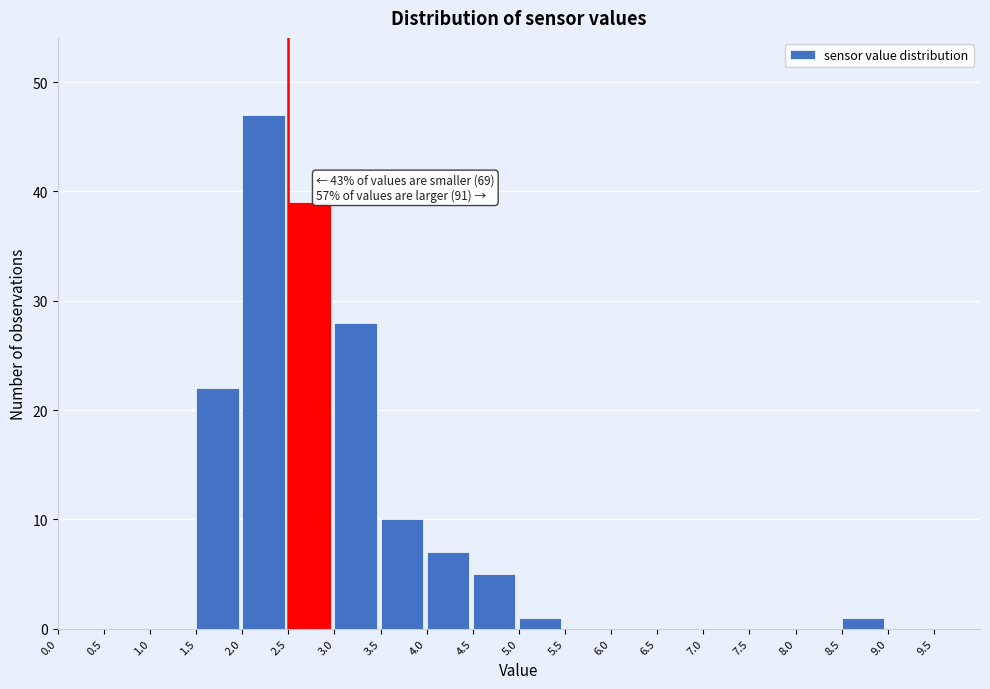

Over which range of the x-axis is the bar tallest?

2.0 to 2.5